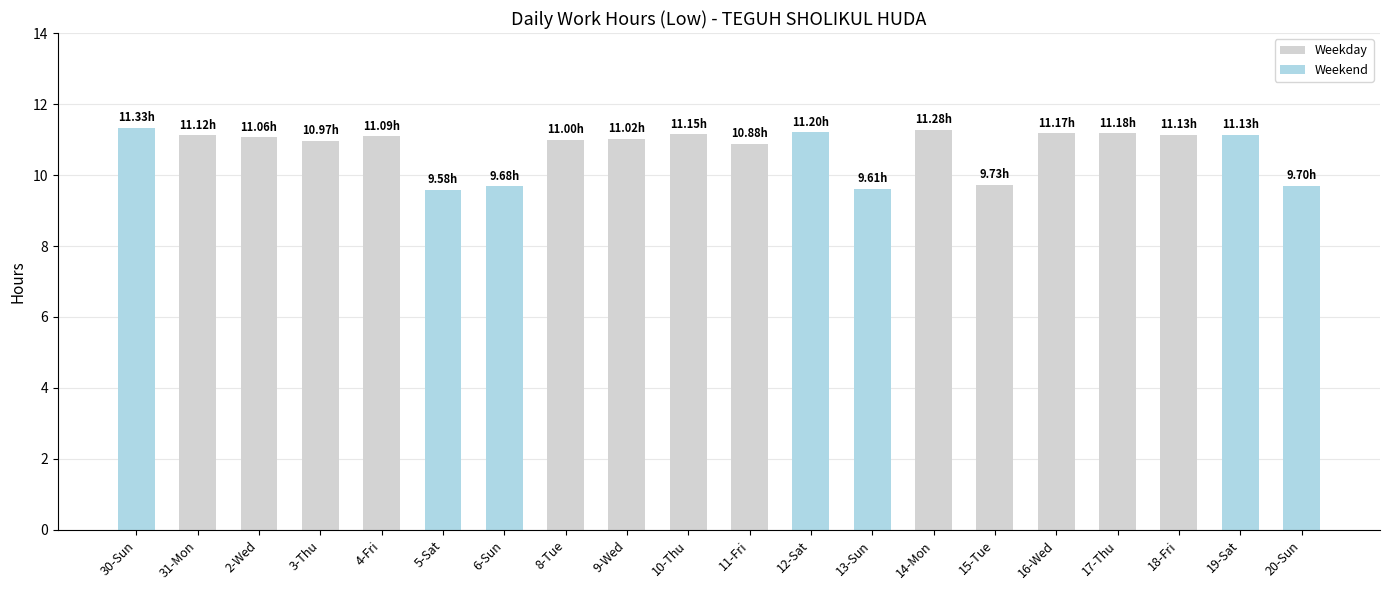

What is the label of the 1st bar from the right?

20-Sun